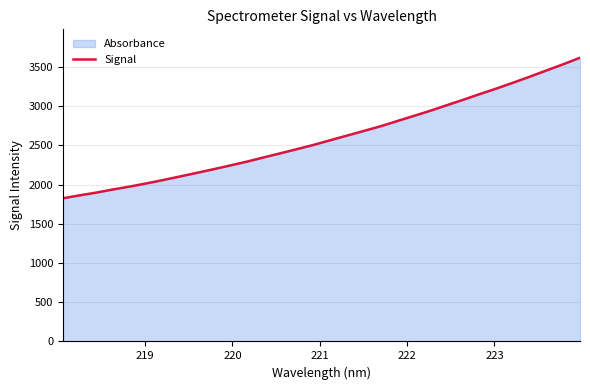

What is the difference between the maximum and minimum values?

1792.6